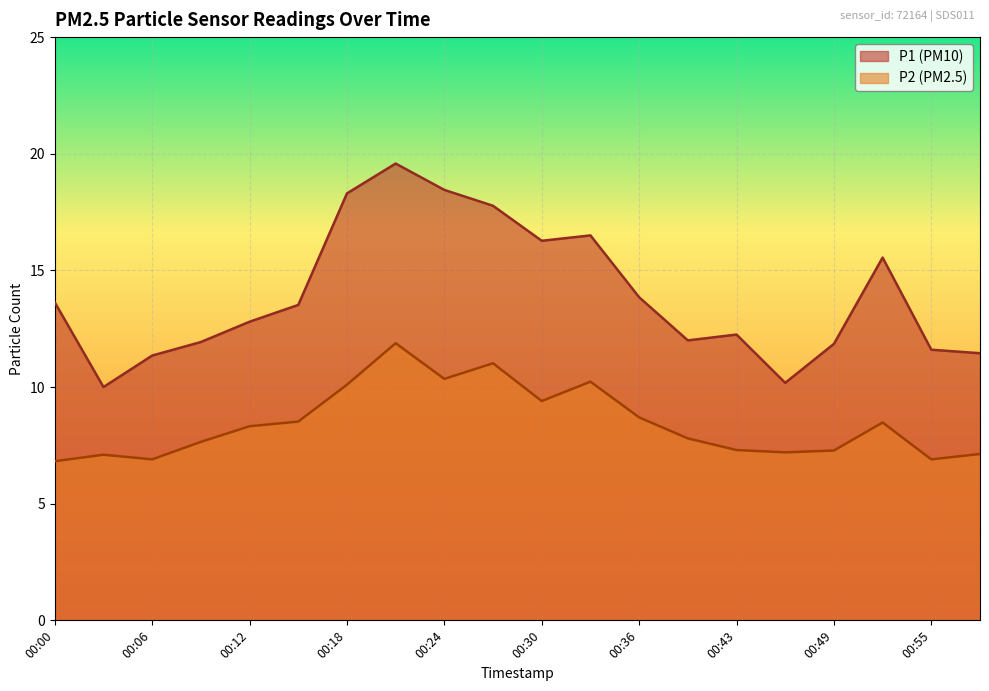

Where does the P2 series first go above 8?

00:12